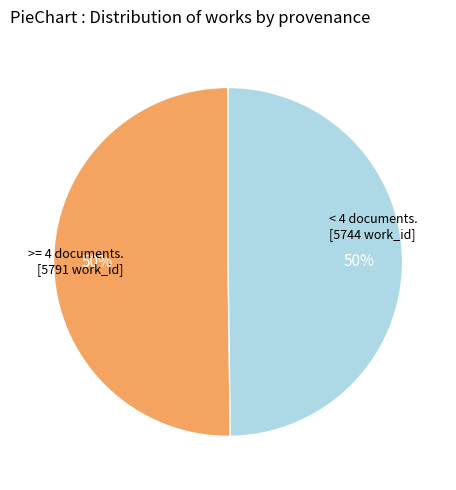

To the nearest percent, what is the average slice percentage?

50%